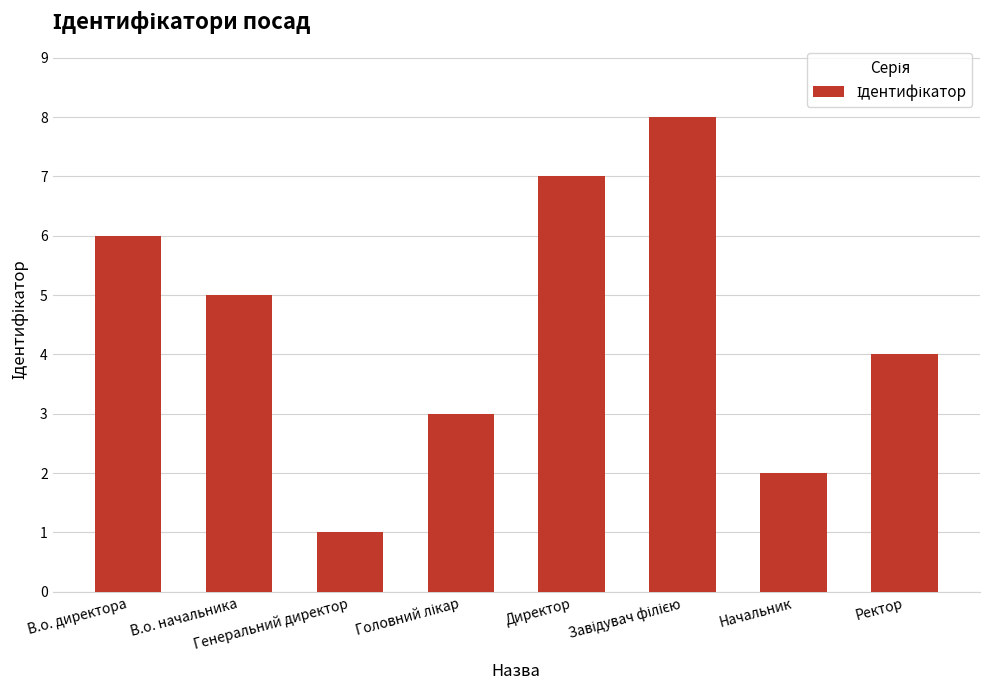

What is the maximum value shown in the chart?

8